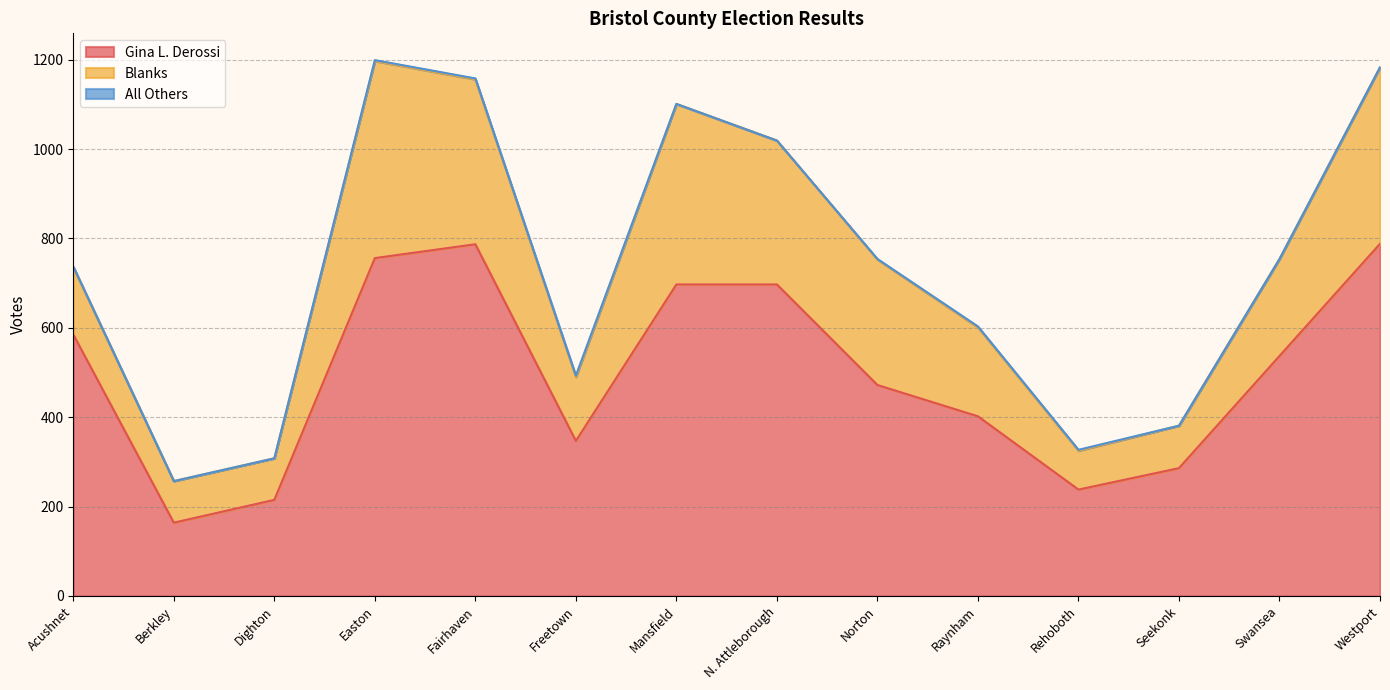

What is the total value across all series at Easton?

1199